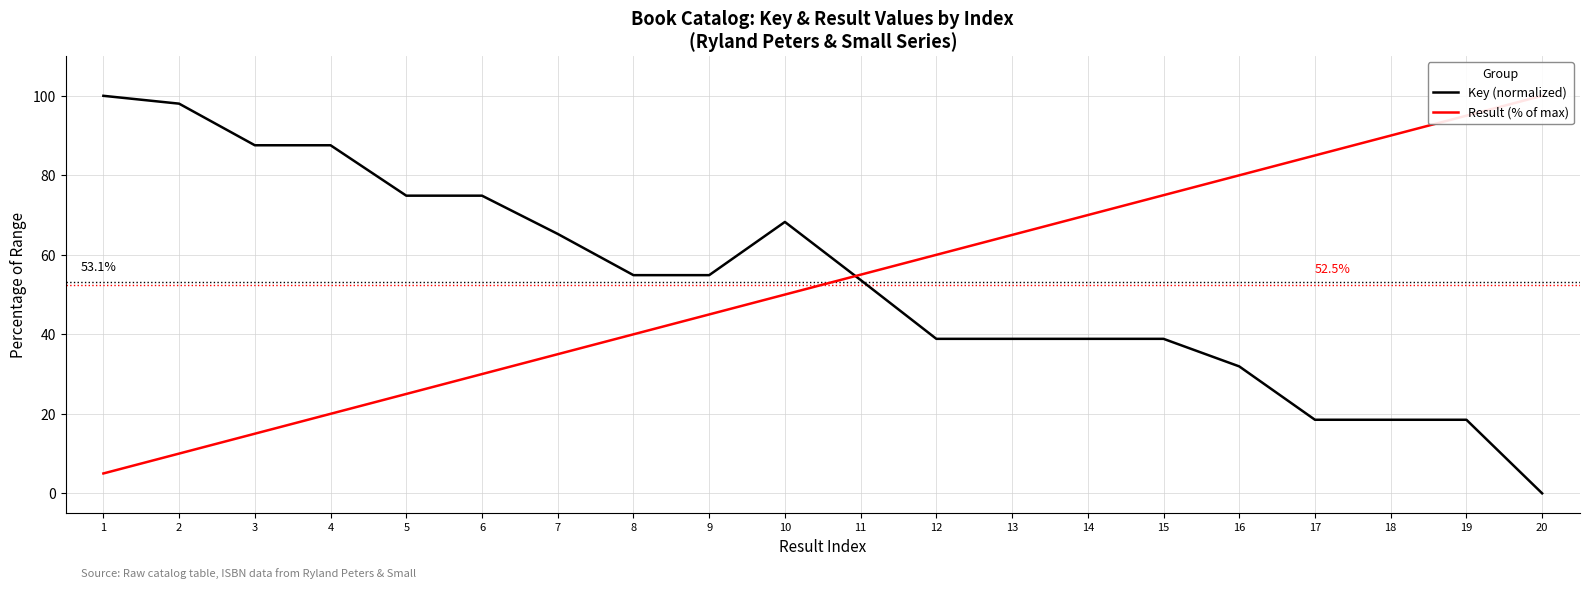

What is the sum of the Key (normalized) values at 3 and 12?

126.4